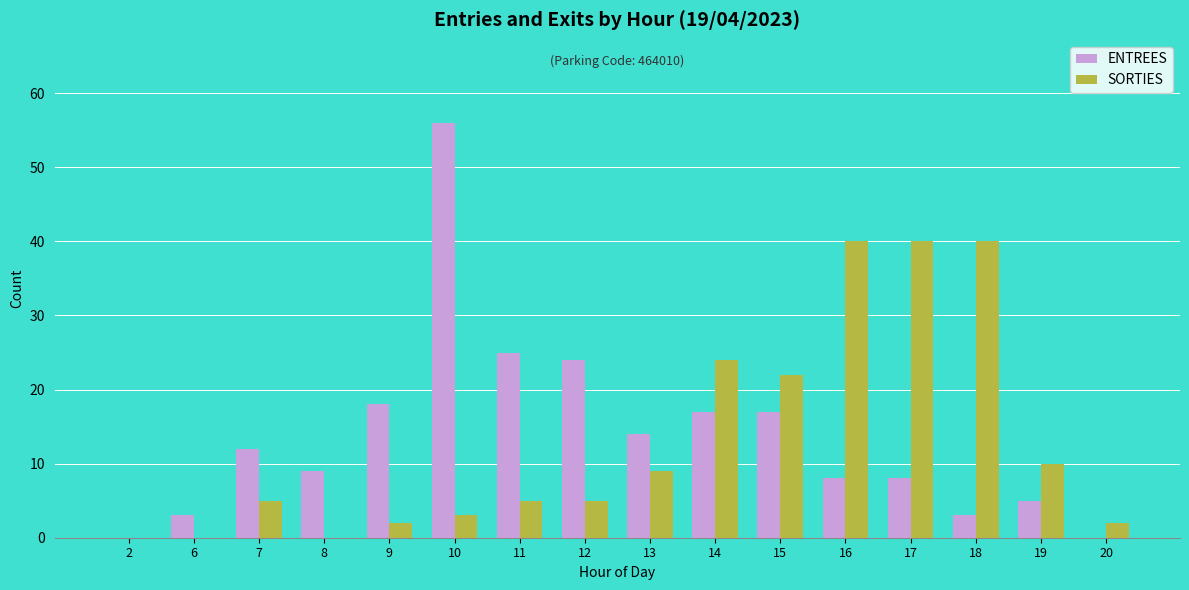

At which label is SORTIES closest to 20?

15